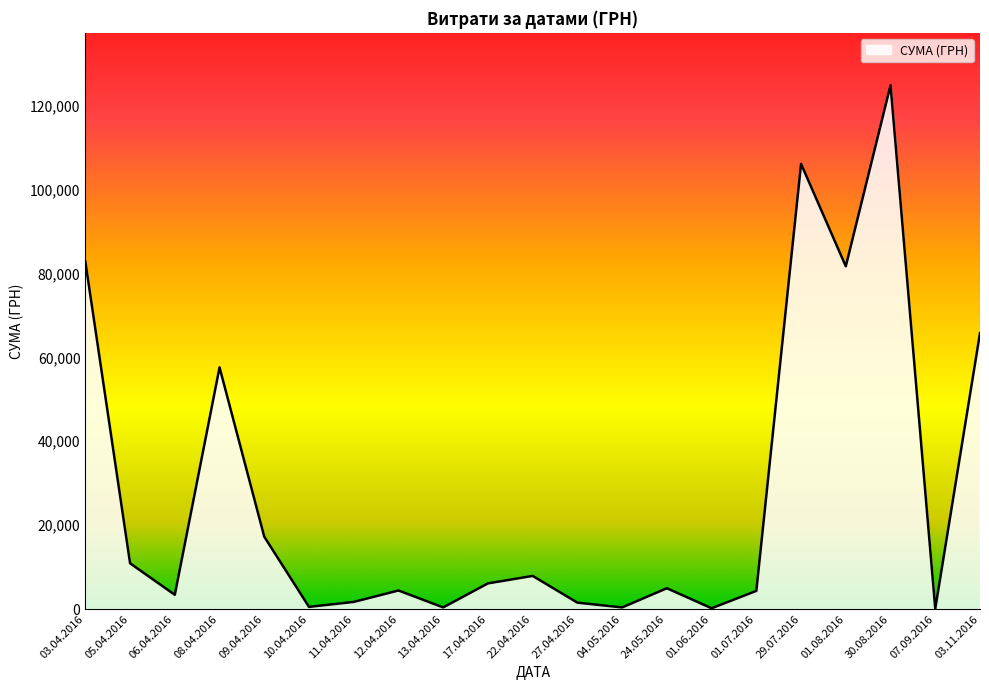

At which label does the data first exceed 4950?

03.04.2016